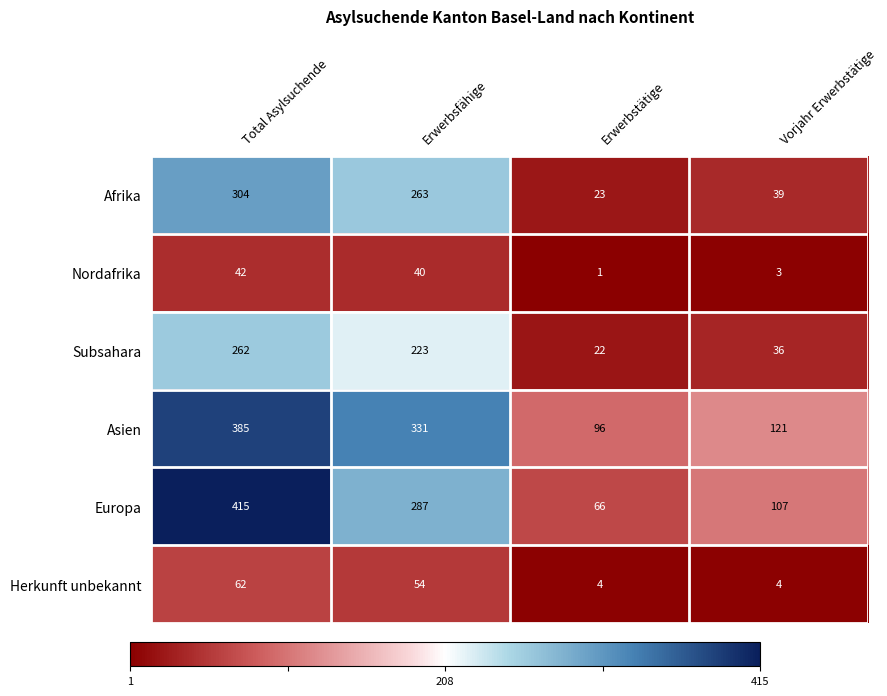

What is the spread (max minus min) of values at Total Asylsuchende?

373